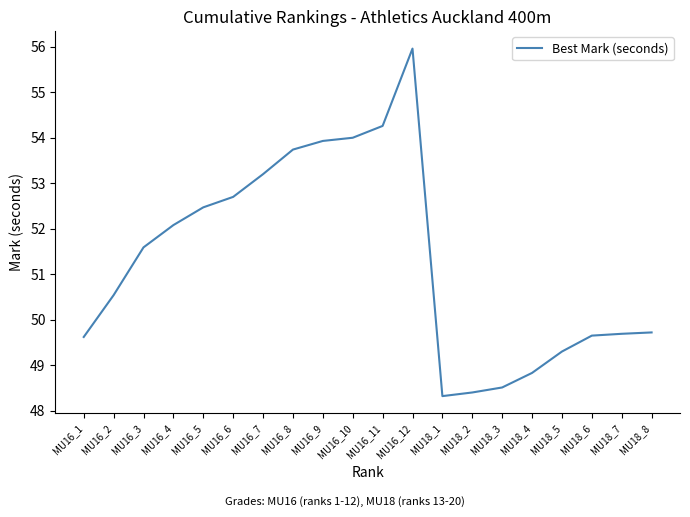

Where is the data nearest to the value 52?

MU16_4